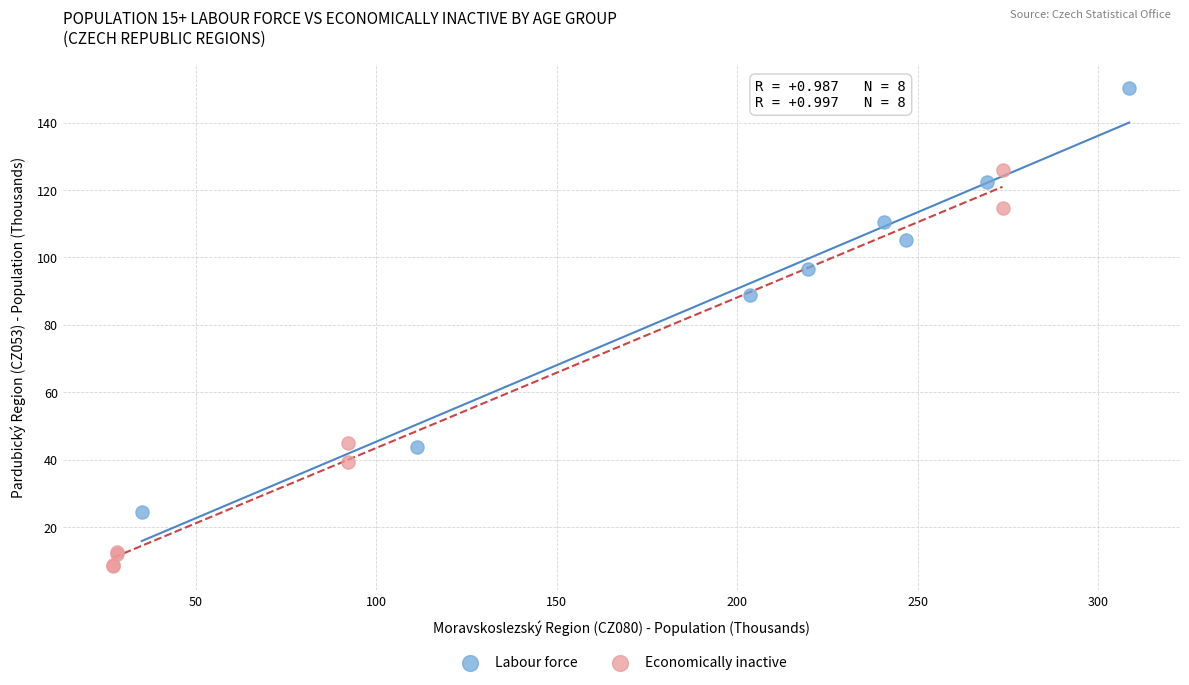

Which series has the widest spread of Y values?

Labour force